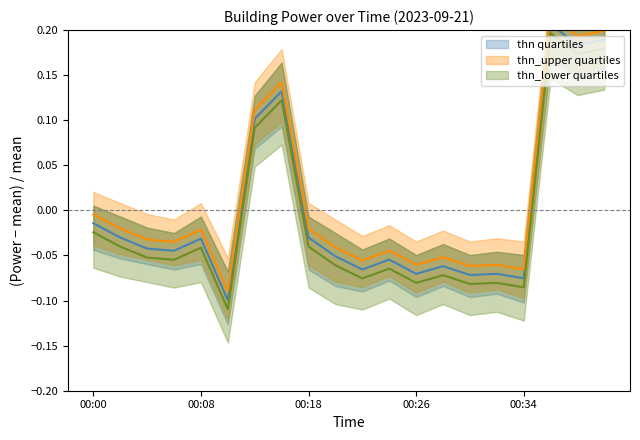

Does the chart have visible grid lines?

No